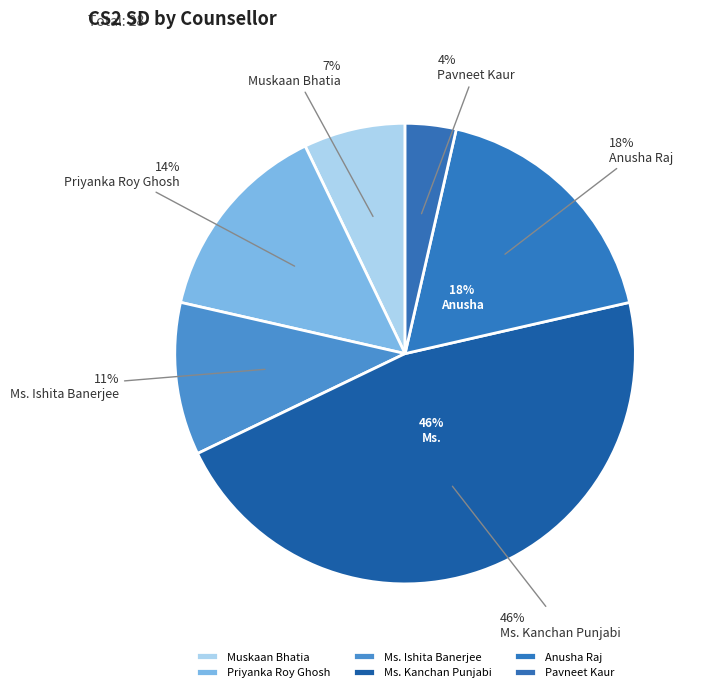

Which slice is the largest?

Ms. Kanchan Punjabi